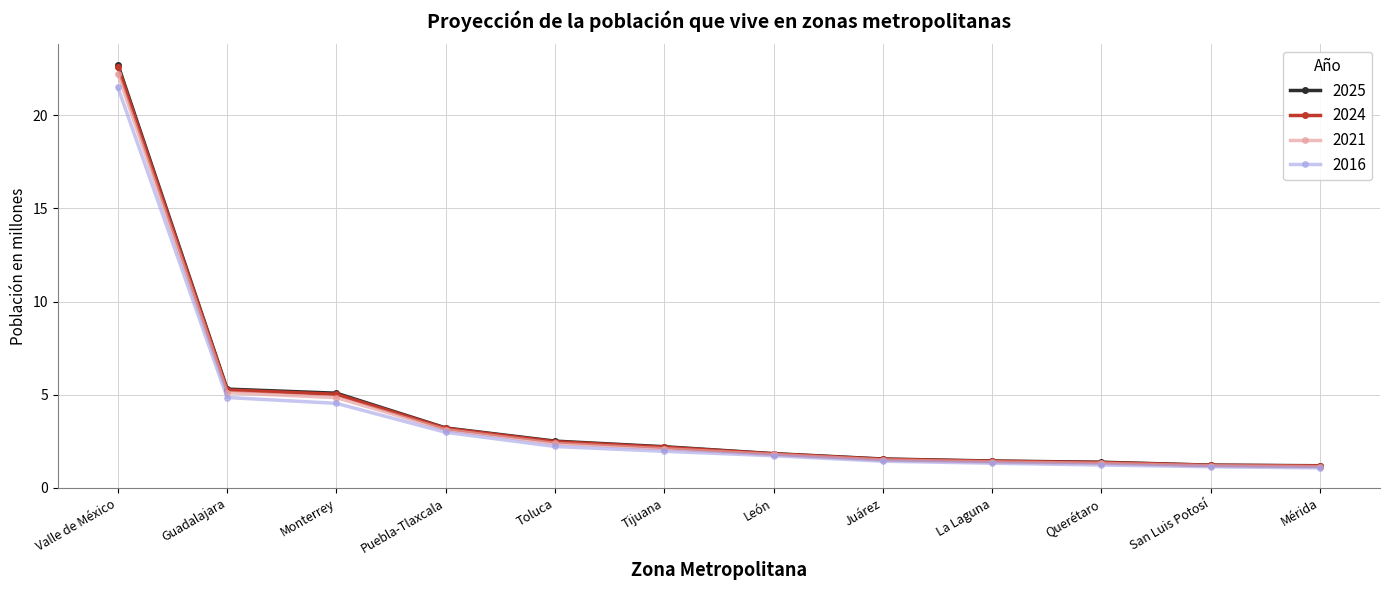

True or false: 2016 has a value of 2.8 at León.

False